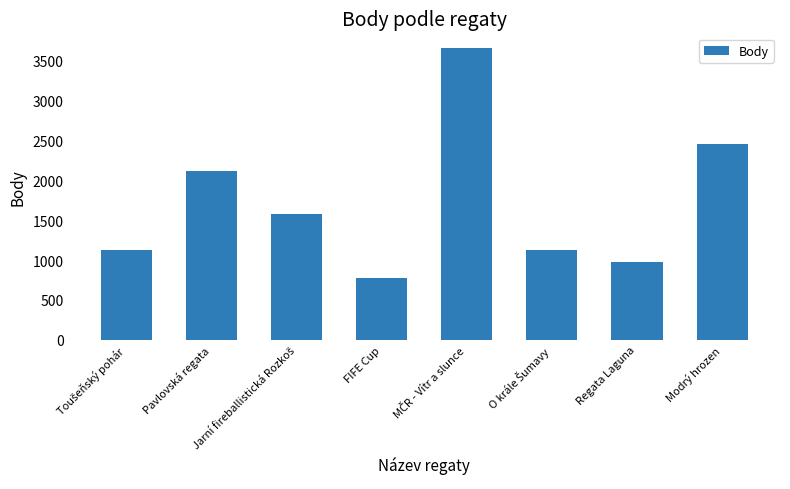

What is the sum of all values?

13809